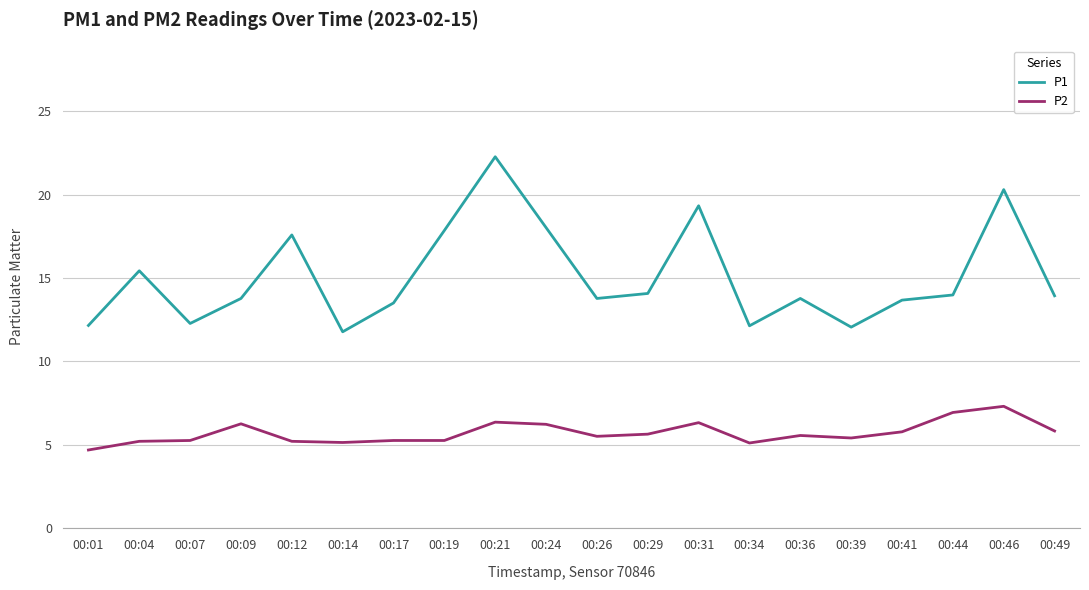

What is the spread (max minus min) of values at 00:04?

10.2